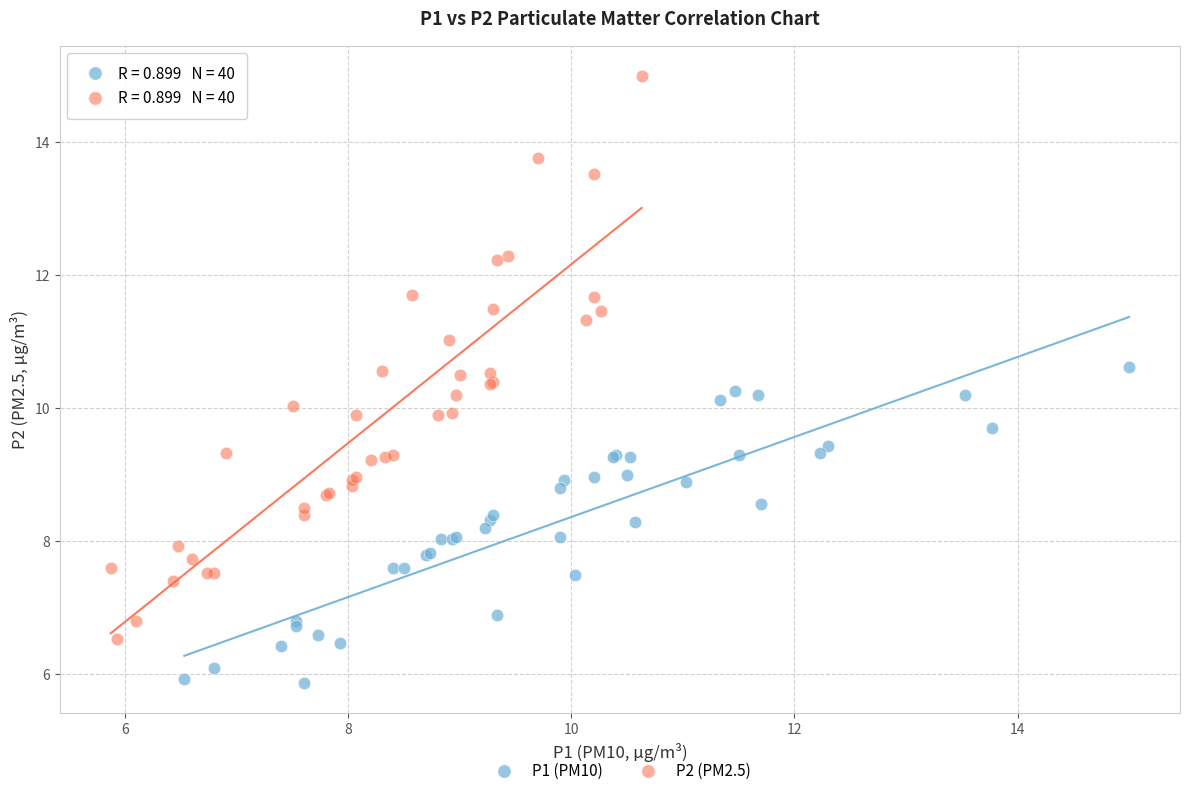

Which series reaches the maximum Y coordinate?

P2 (PM2.5)